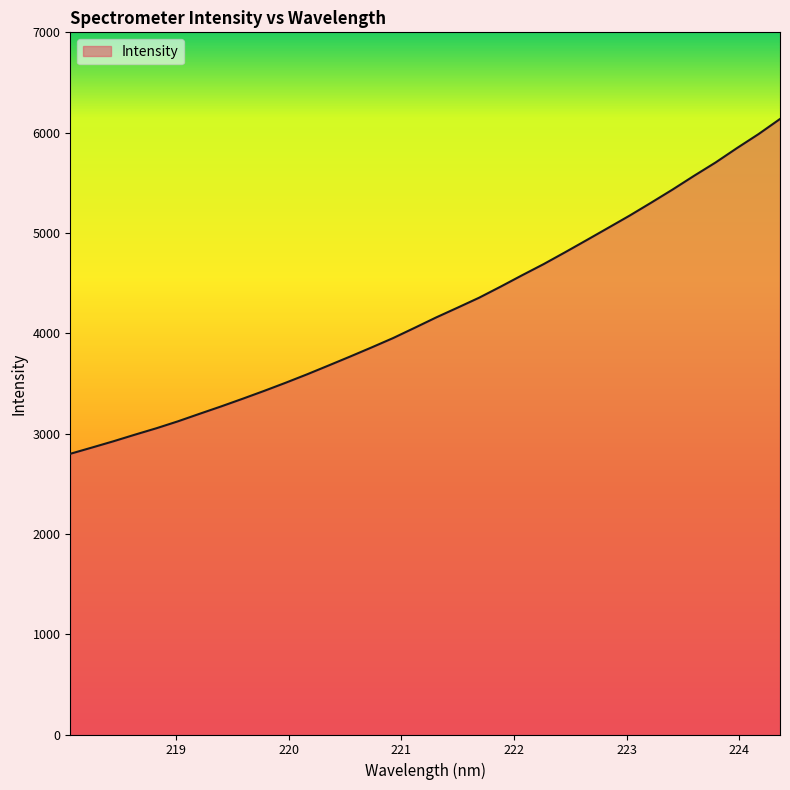

How many categories are shown in the chart?

34